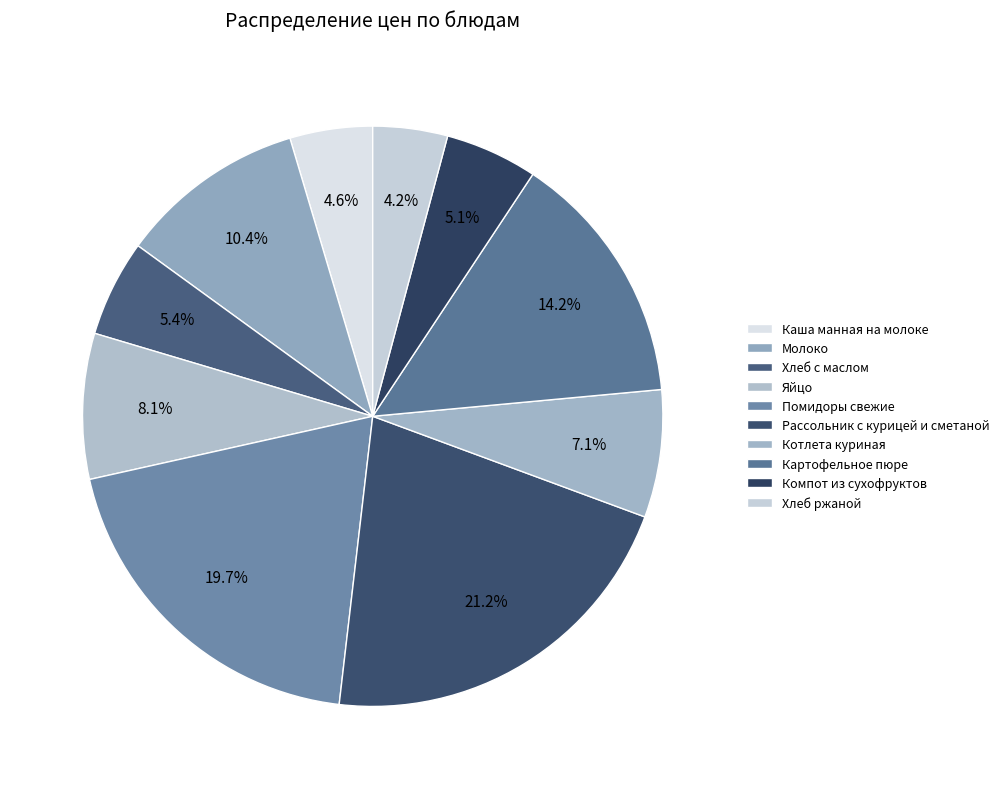

What is the largest slice in the pie chart?

Рассольник с курицей и сметаной